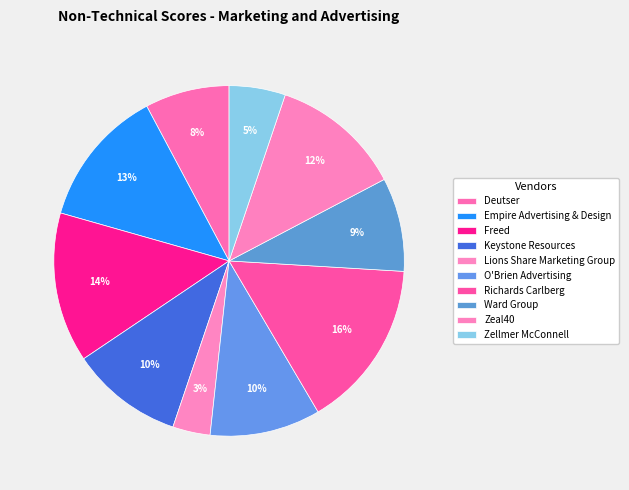

Rank the categories by value from highest to lowest.

Richards Carlberg, Freed, Empire Advertising & Design, Zeal40, Keystone Resources, O'Brien Advertising, Ward Group, Deutser, Zellmer McConnell, Lions Share Marketing Group